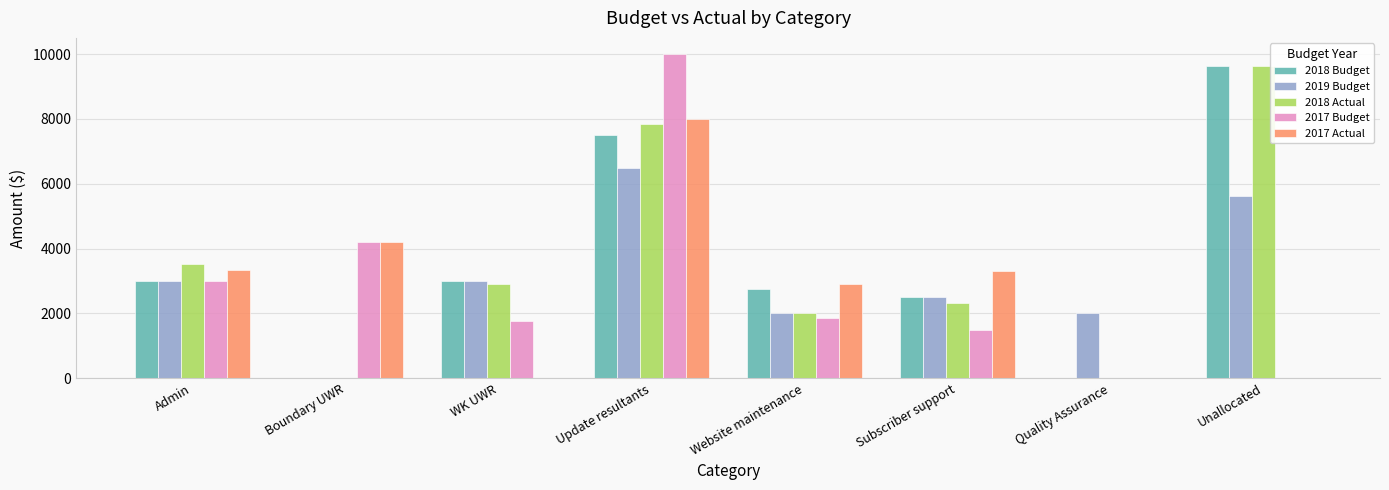

What is the maximum value shown in the chart?

10000.0